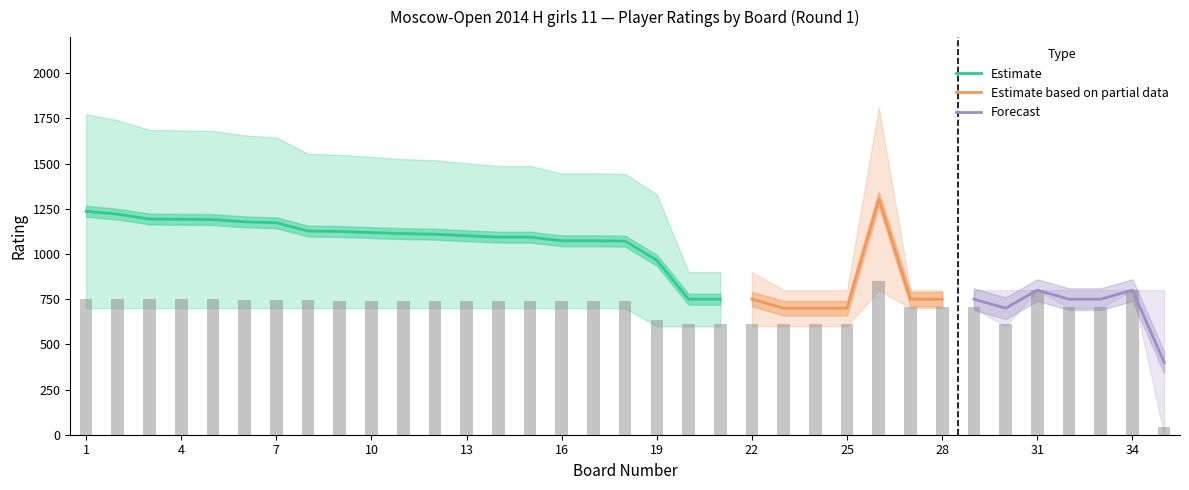

Is it true that Black Rating equals 1188 at 28?

False